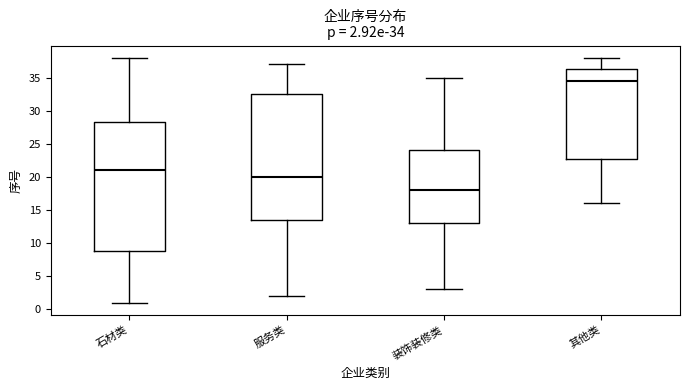

Which box is the tallest, from its lower edge to its upper edge?

石材类